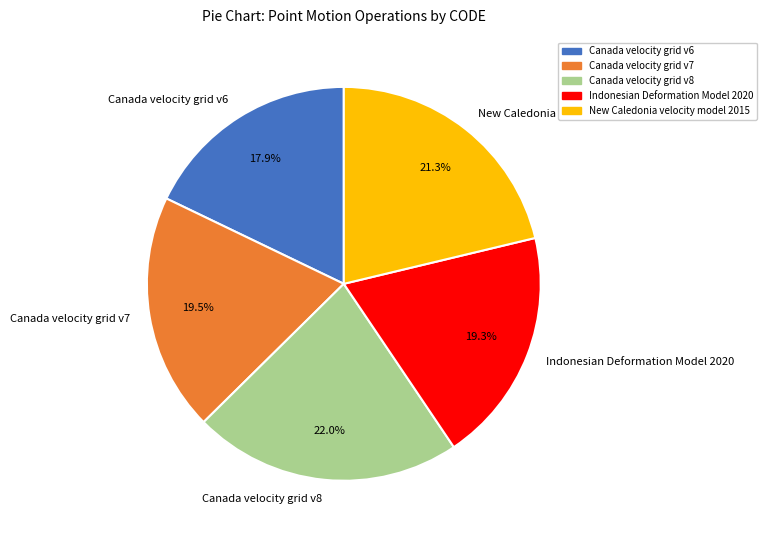

Is it true that Canada velocity grid v6 is 18% of the pie?

True